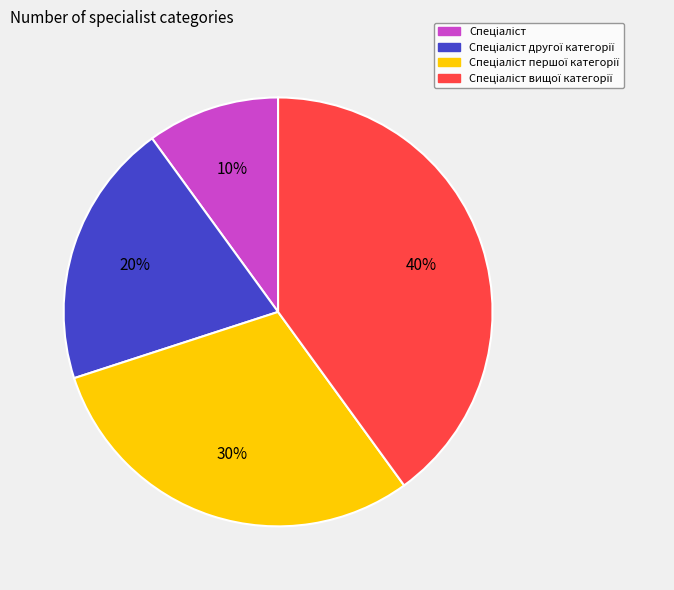

Does any single category account for the majority?

No